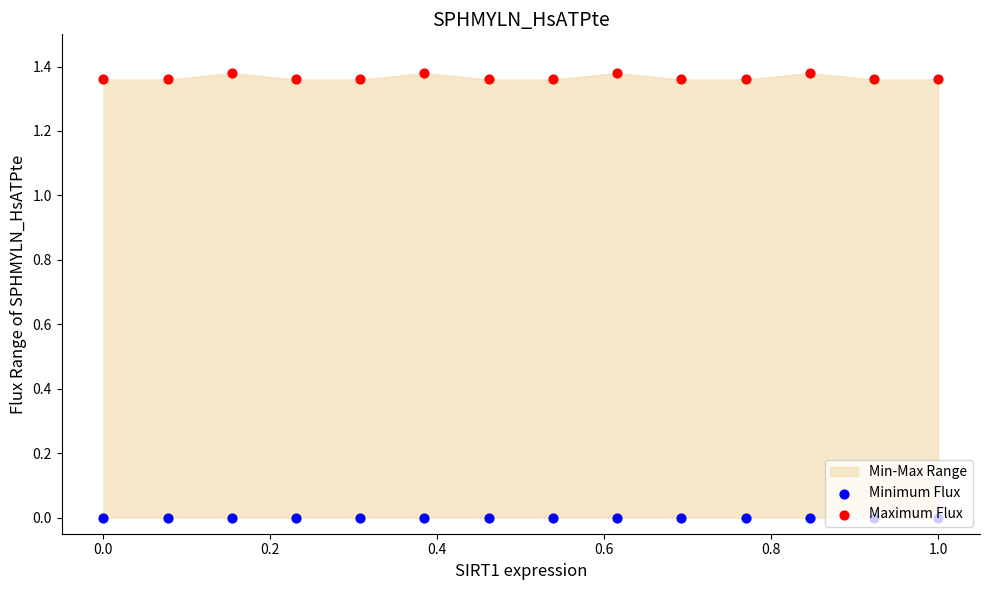

What is the total value across all series at 0.0?

1.4